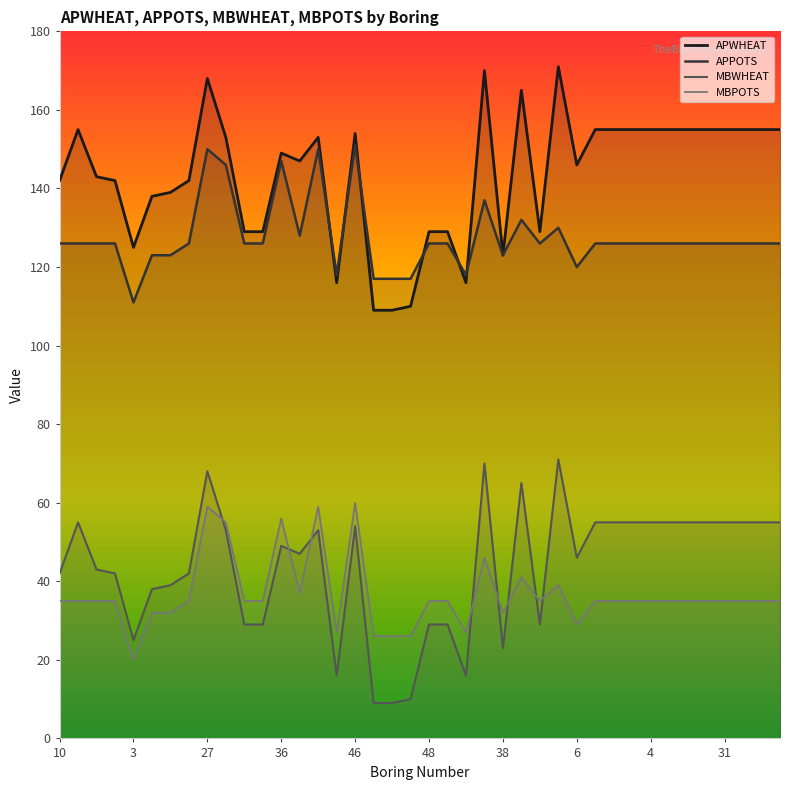

True or false: APPOTS has a value of 126 at 34.

True